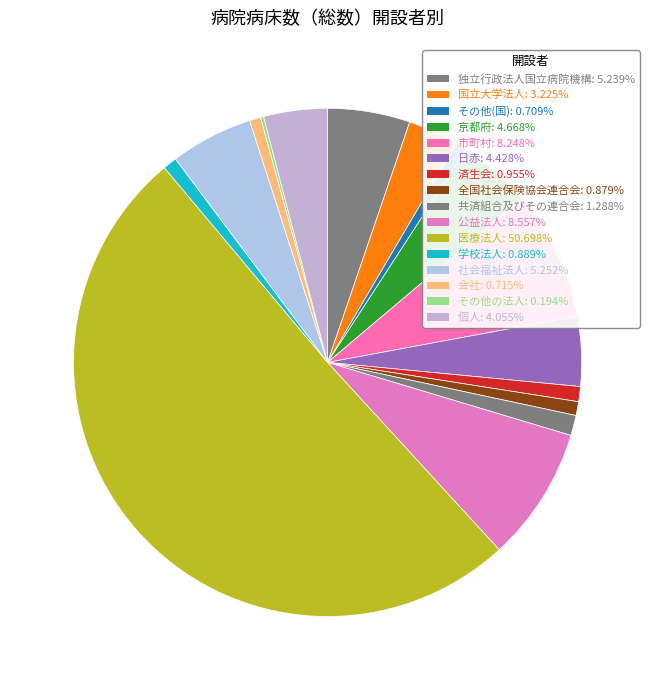

Which category has the biggest portion of the pie?

医療法人